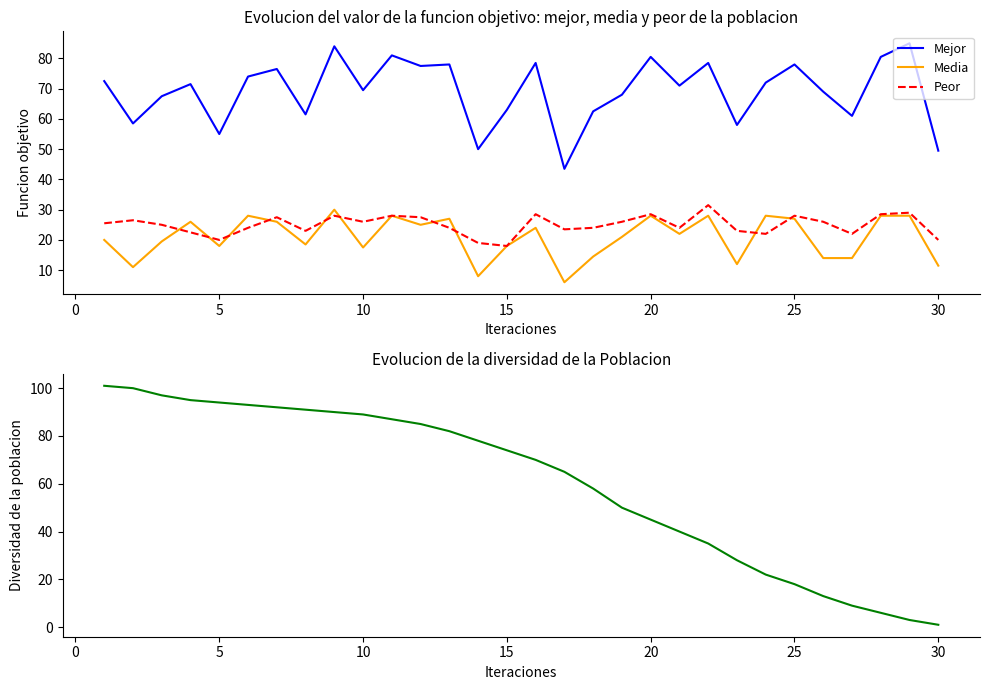

True or false: Peor and Diversidad cross at least once.

False